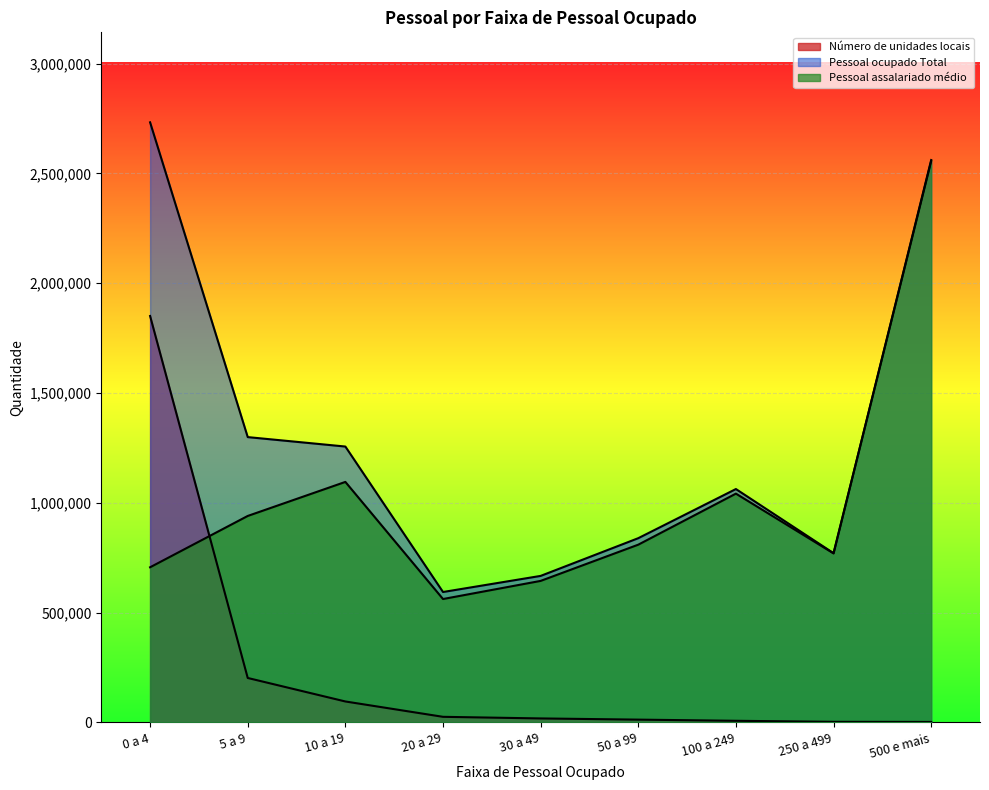

True or false: Pessoal ocupado Total has a value of 1256015.0 at 10 a 19.

True